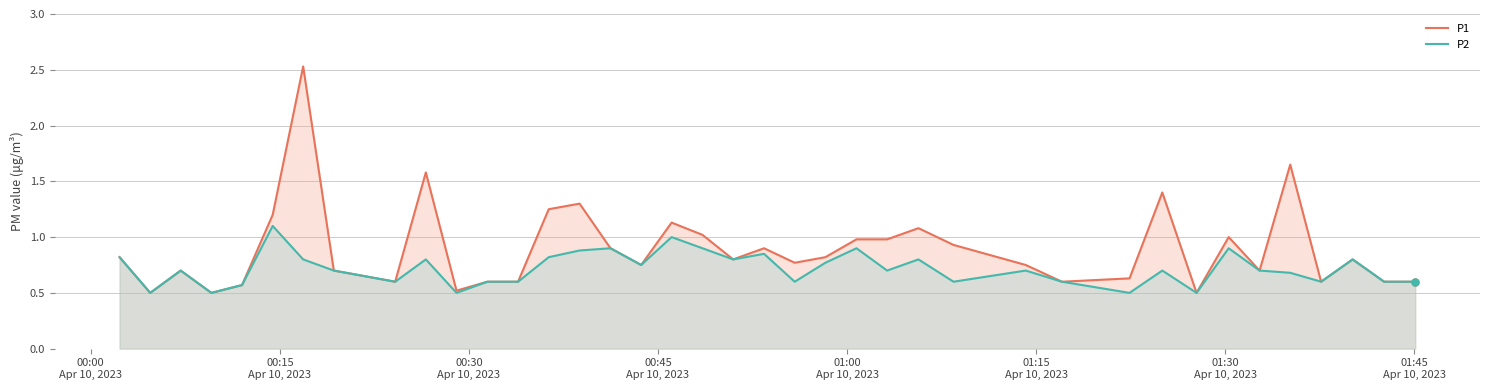

What is the difference between the maximum and minimum values in the P2 series?

0.6